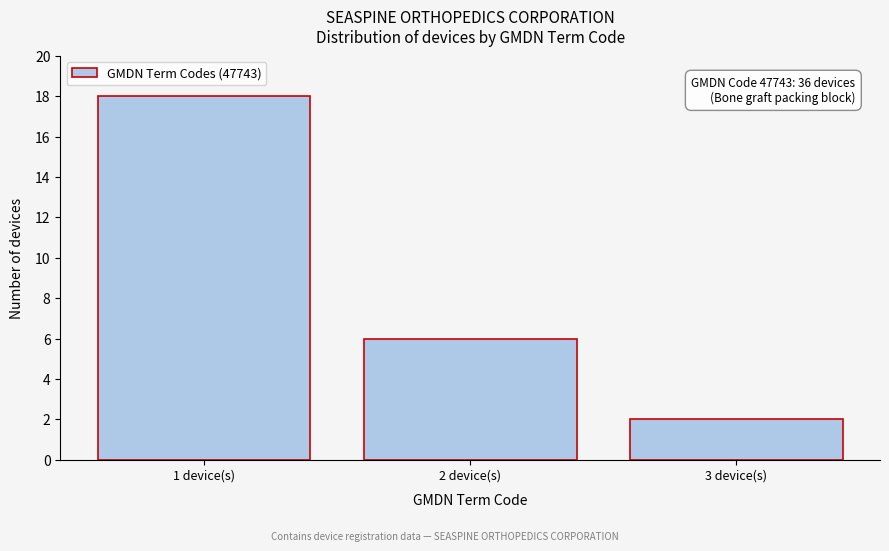

Reading left to right, what are all the values shown in this chart?

18	6	2